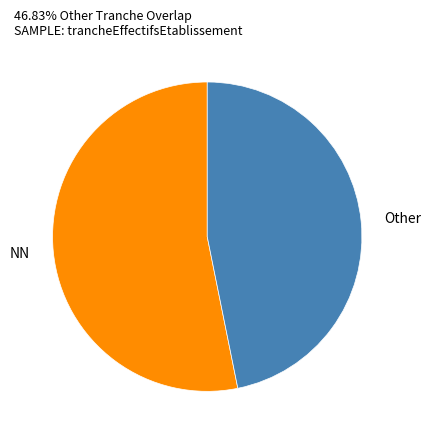

Count the number of slices in the pie.

2